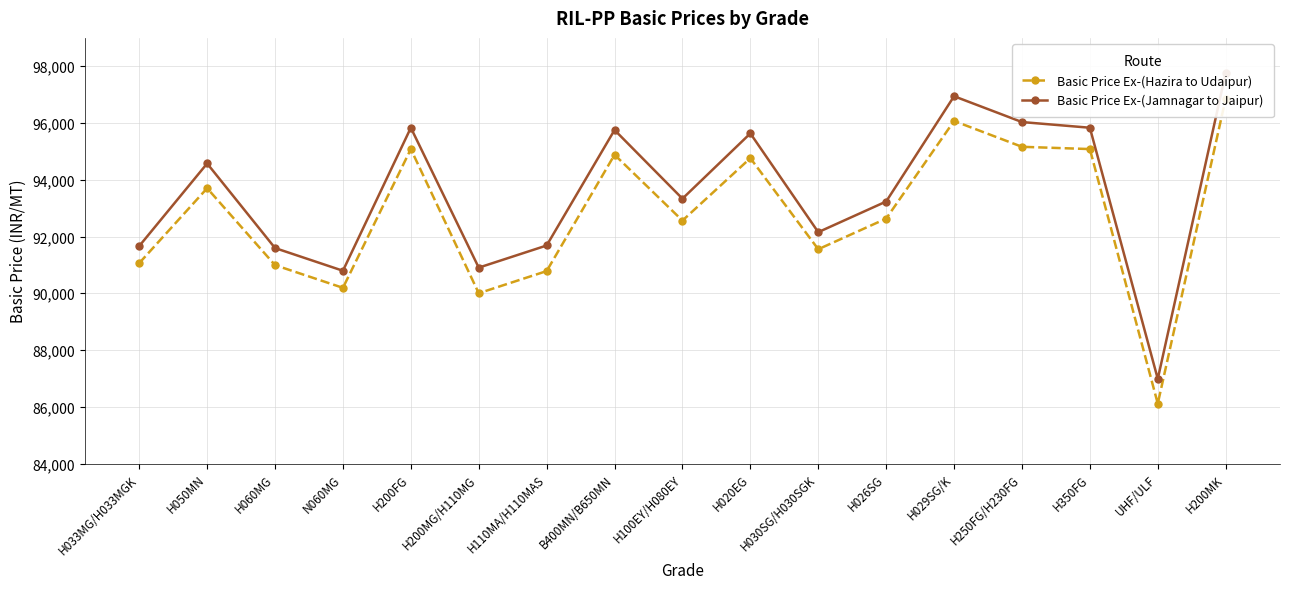

True or false: Basic Price Ex-(Hazira to Udaipur) and Basic Price Ex-(Jamnagar to Jaipur) intersect in this chart.

False